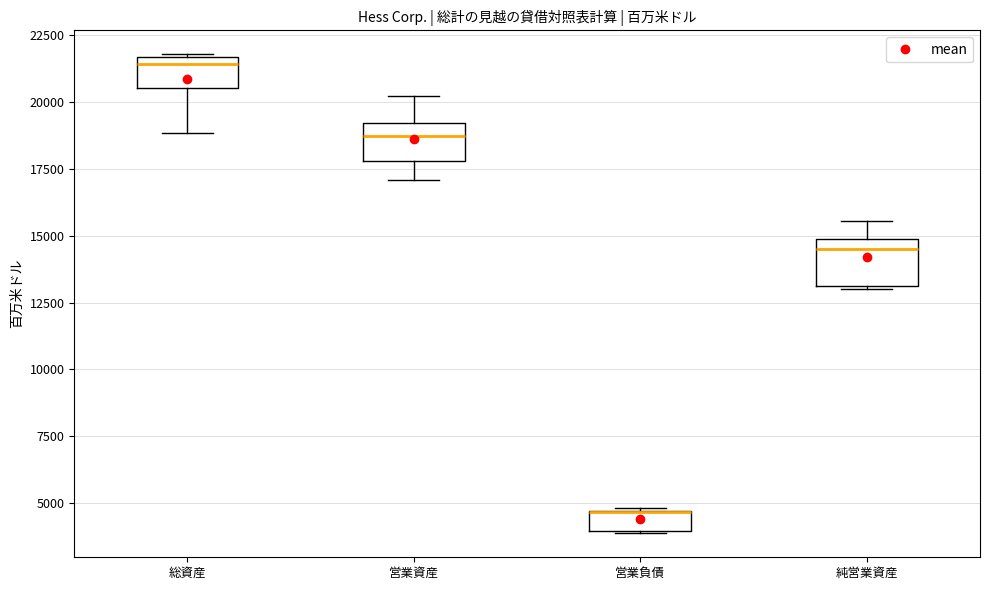

Where is the upper edge of the box for 営業負債 on the y-axis? The values are not printed on the chart, so give them approximately, as read against the axis.

4500